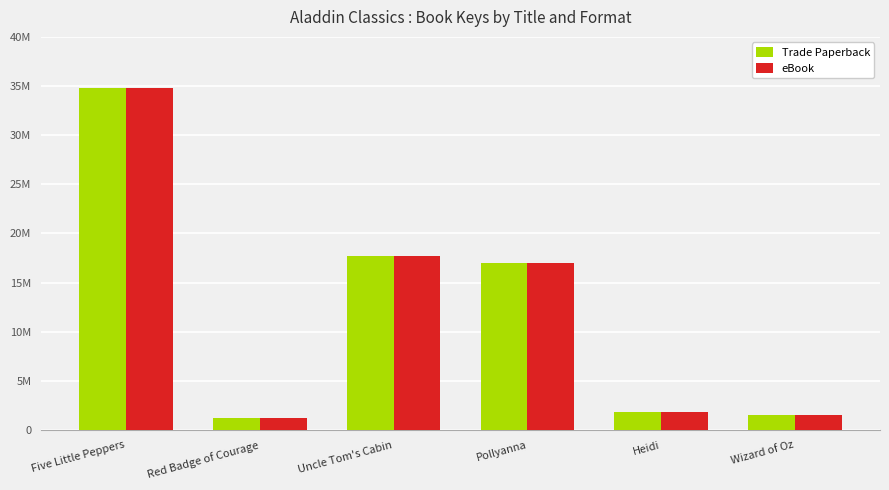

The value of eBook at Five Little Peppers is 34805601. True or false?

True